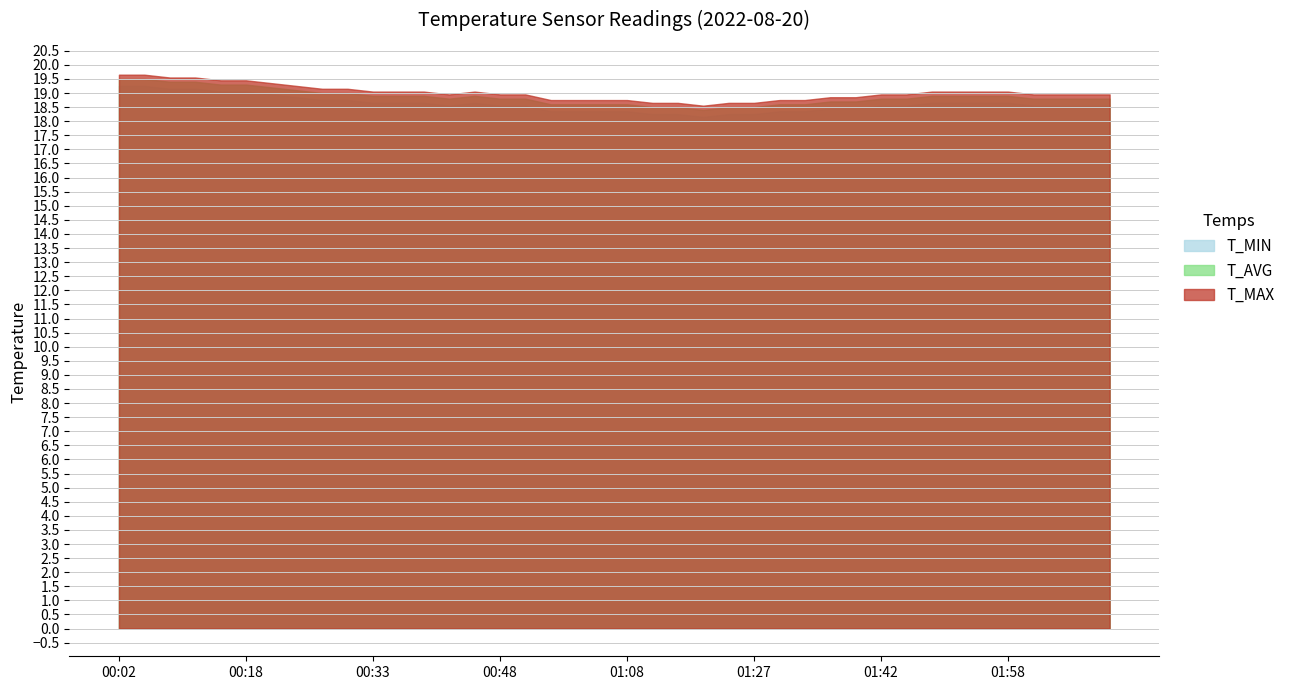

What is the difference between the maximum and minimum values in the T_AVG series?

1.1